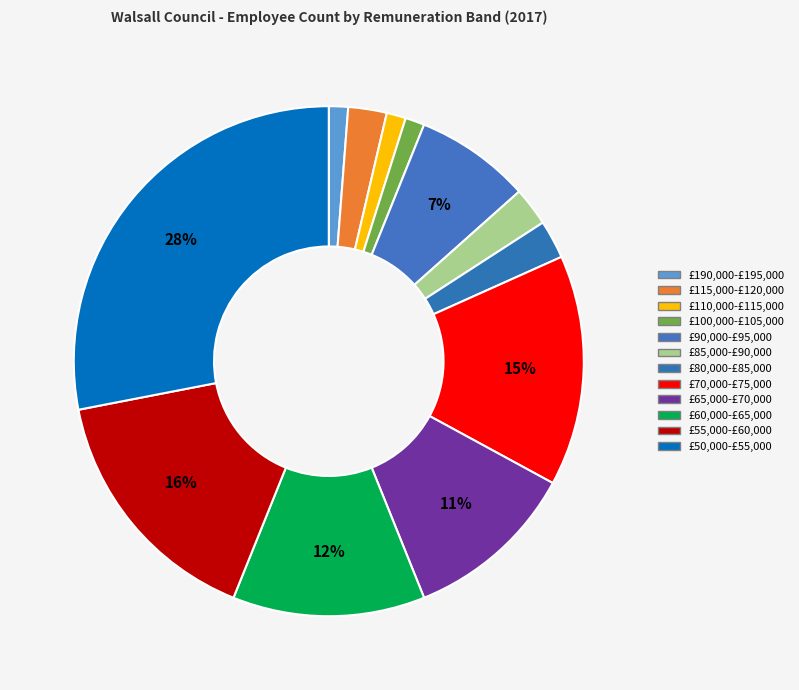

What is the change in value from £115,000-£120,000 to £60,000-£65,000?

+8